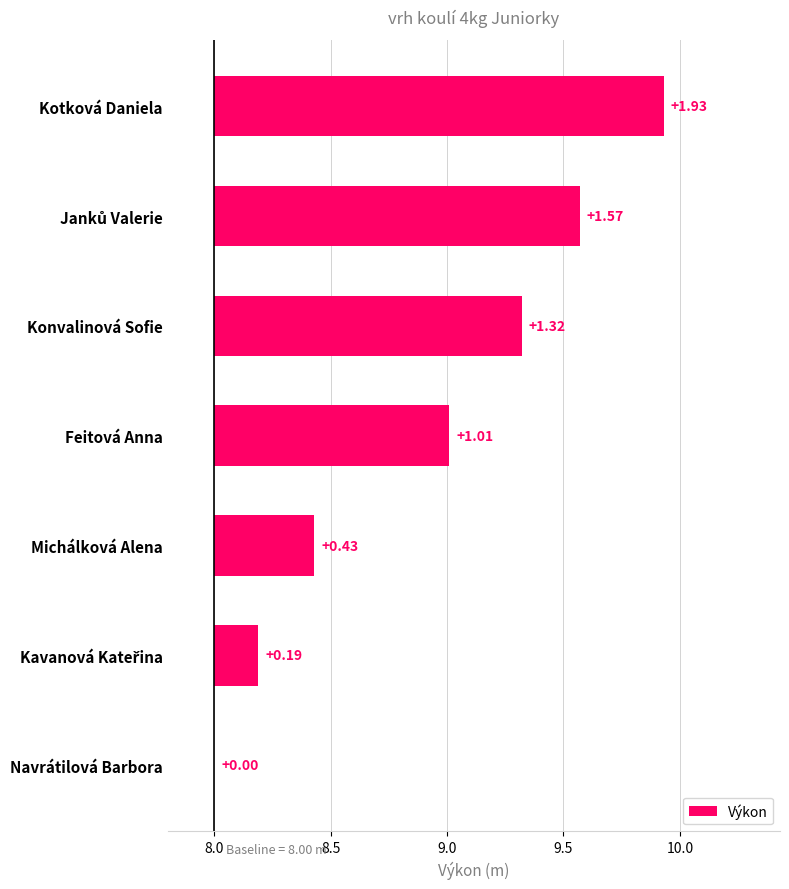

What is the difference between the maximum and minimum values?

1.9